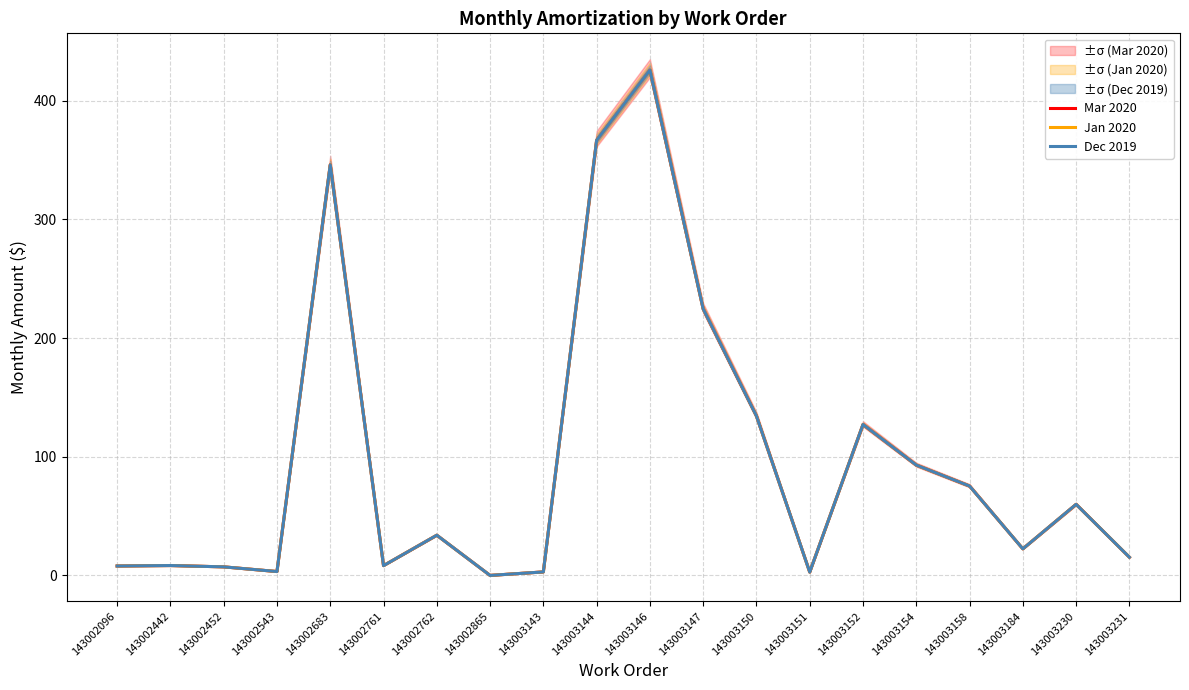

Reading left to right, extract all data points from this chart.

Mar 2020: 143002096=8.0	143002442=8.4	143002452=7.2	143002543=3.3	143002683=345.9	143002761=8.3	143002762=33.9	143002865=0.0	143003143=3.0	143003144=366.6	143003146=425.8	143003147=224.5	143003150=134.3	143003151=2.8	143003152=127.2	143003154=93.0	143003158=75.3	143003184=22.4	143003230=59.9	143003231=15.4
Jan 2020: 143002096=8.0	143002442=8.4	143002452=7.2	143002543=3.3	143002683=345.9	143002761=8.3	143002762=33.9	143002865=0.0	143003143=3.0	143003144=366.6	143003146=425.8	143003147=224.5	143003150=134.3	143003151=2.8	143003152=127.2	143003154=93.0	143003158=75.3	143003184=22.4	143003230=59.9	143003231=15.4
Dec 2019: 143002096=8.0	143002442=8.4	143002452=7.2	143002543=3.3	143002683=345.9	143002761=8.3	143002762=33.9	143002865=0.0	143003143=3.0	143003144=366.6	143003146=425.8	143003147=224.5	143003150=134.3	143003151=2.8	143003152=127.2	143003154=93.0	143003158=75.3	143003184=22.4	143003230=59.9	143003231=15.4